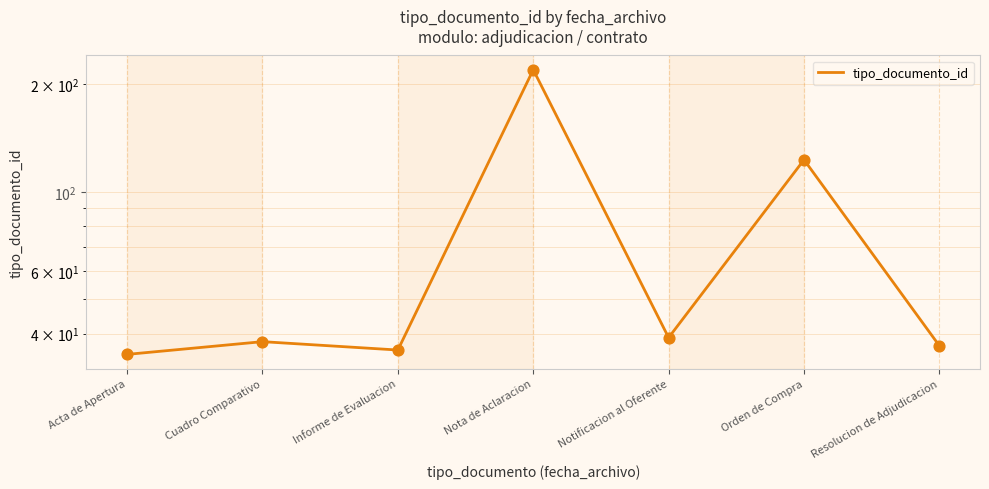

Between Nota de Aclaracion and Cuadro Comparativo, which is larger?

Nota de Aclaracion